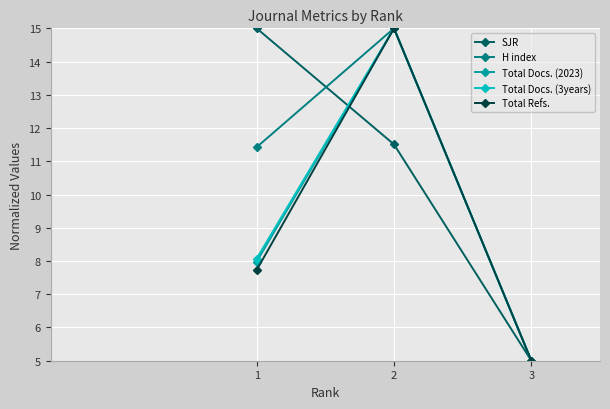

What is the value of the Total Docs. (2023) point at the 2nd from the left?

15.0